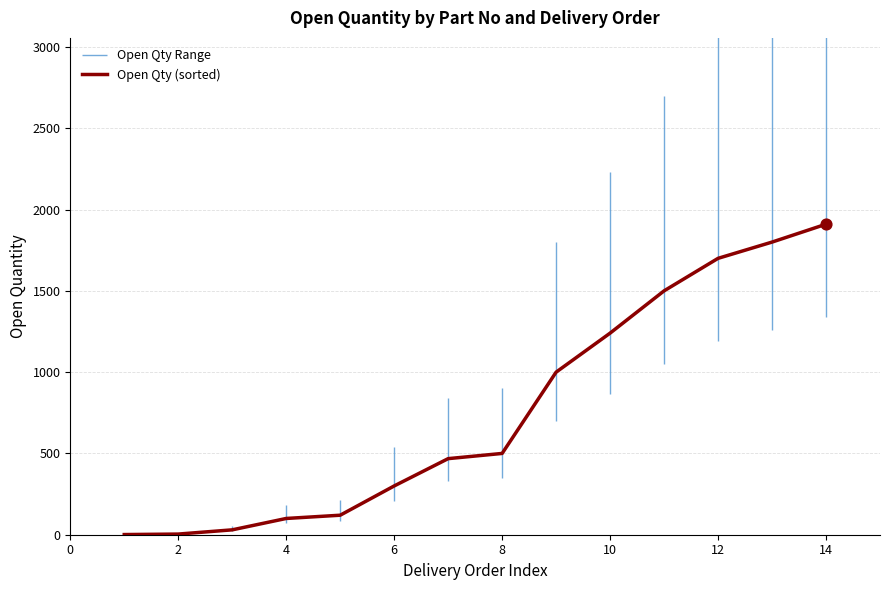

What is the highest value of the Open Qty (sorted) series?

1910